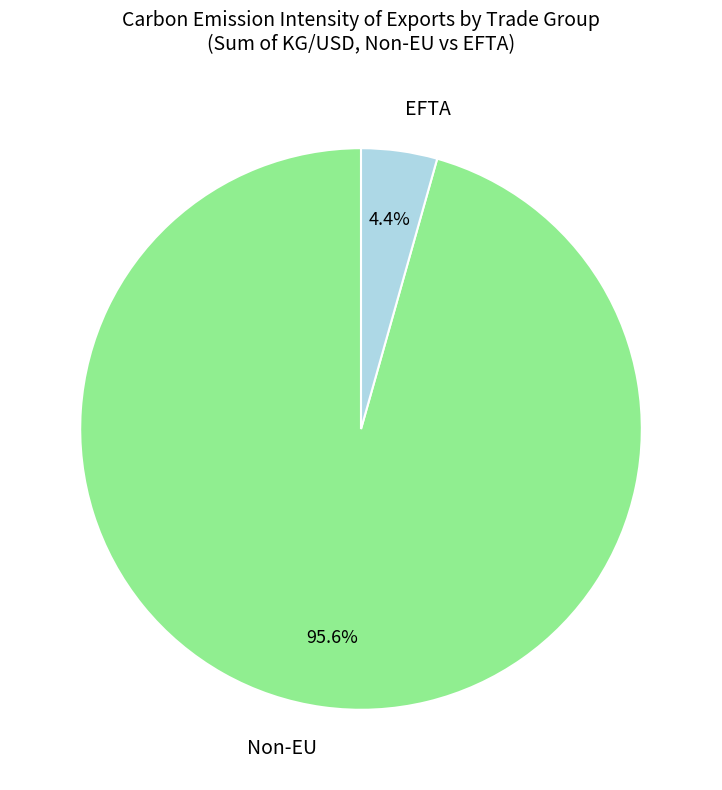

How many segments does this pie chart have?

2